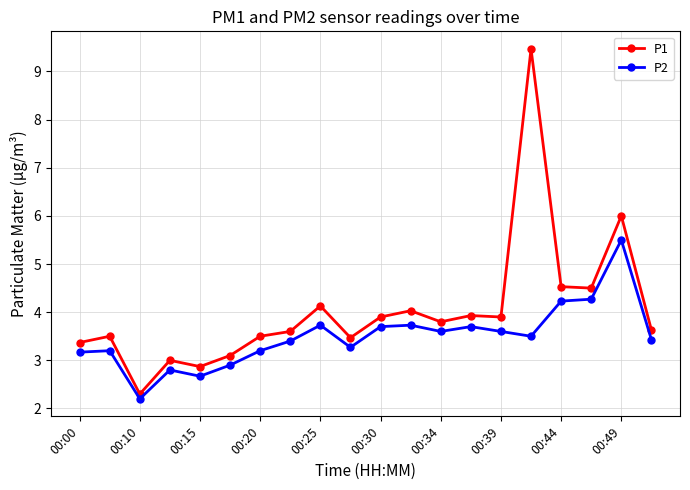

Which series has the widest spread of values?

P1